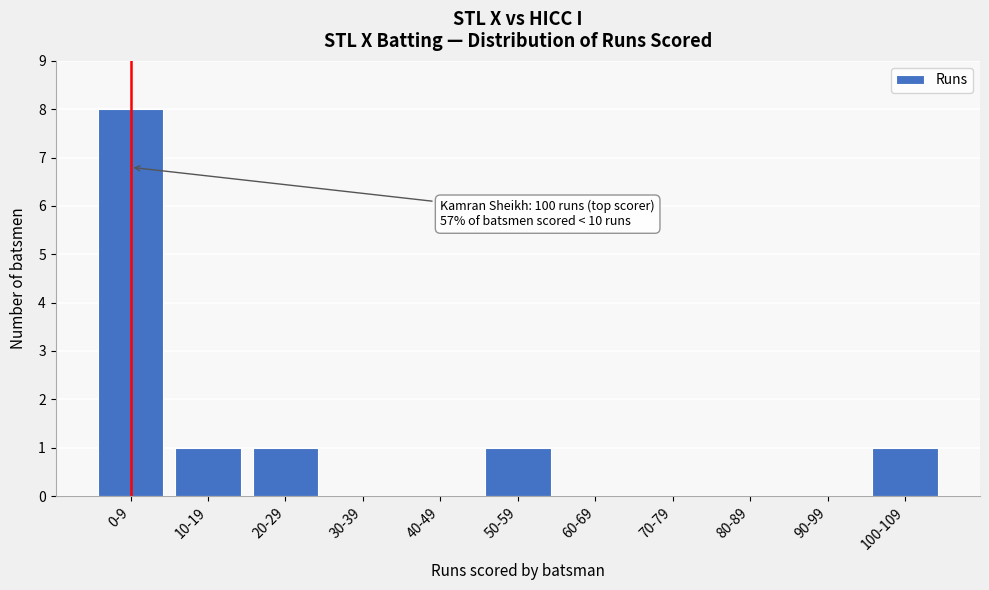

Reading left to right, extract all data points from this chart.

0-9=8	10-19=1	20-29=1	30-39=0	40-49=0	50-59=1	60-69=0	70-79=0	80-89=0	90-99=0	100-109=1